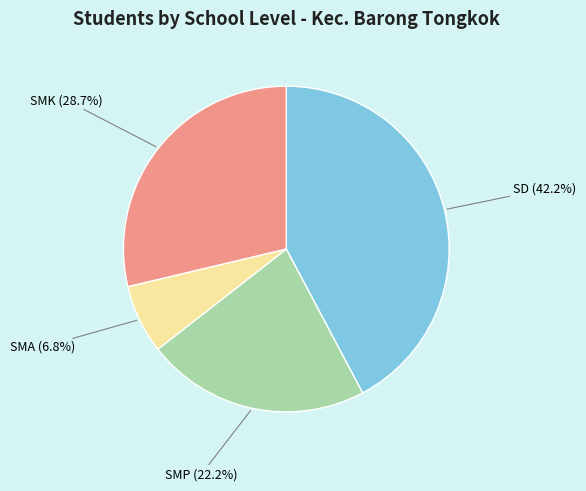

To the nearest percent, what is the difference between the SMA and SMP slice percentages?

15%